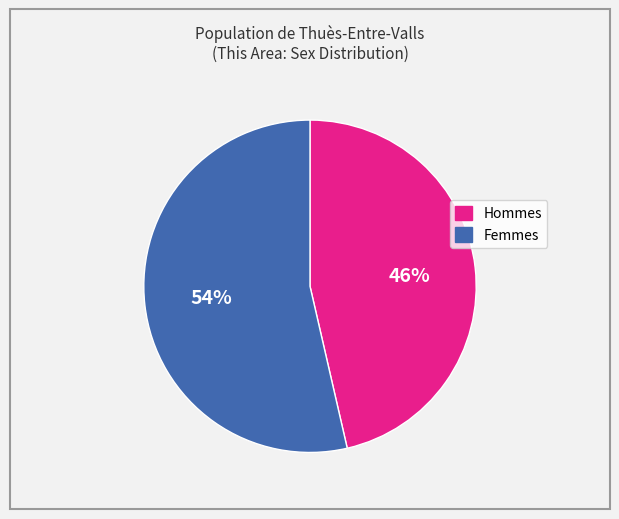

To the nearest percent, what is the average slice percentage?

50%